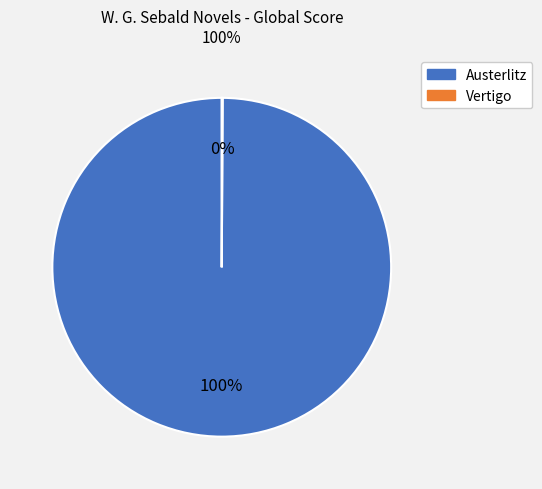

Does any single category account for the majority?

Yes